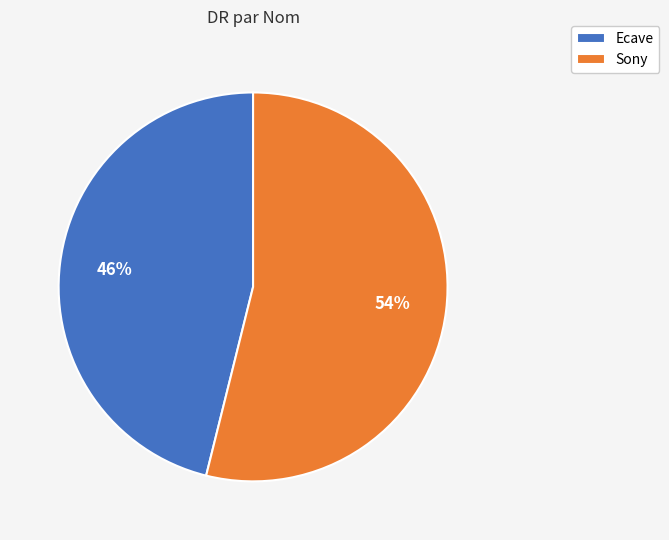

To the nearest percent, what portion does Sony represent?

54%